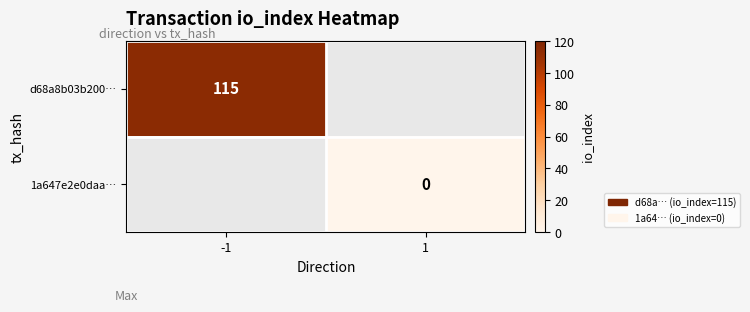

True or false: d68a8b03b200… has a value of 154.2 at -1.

False